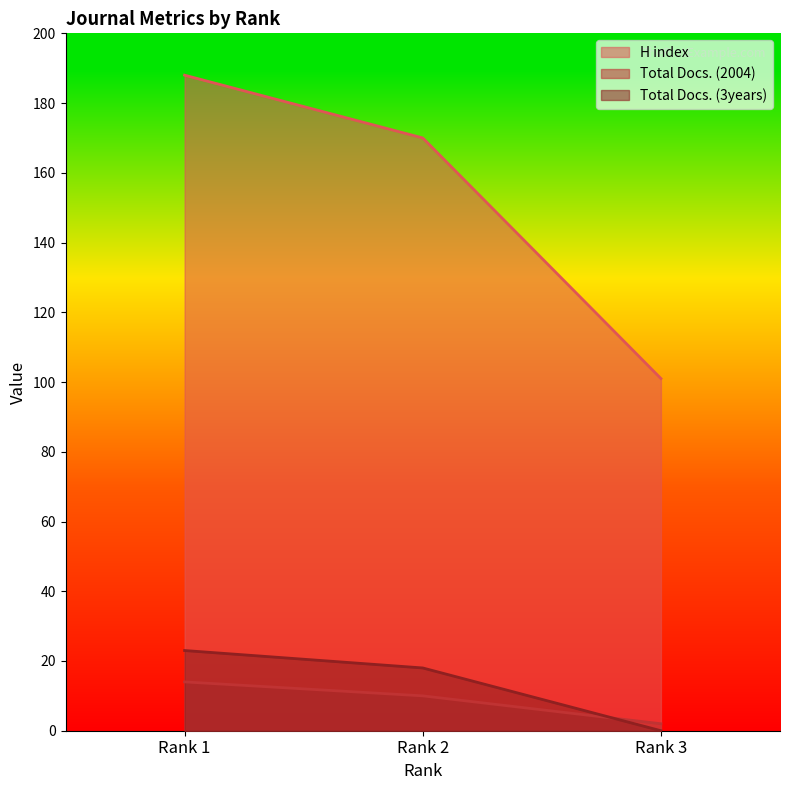

At Rank 3, list the series in order from largest to smallest.

H index, Total Docs. (2004), Total Docs. (3years)